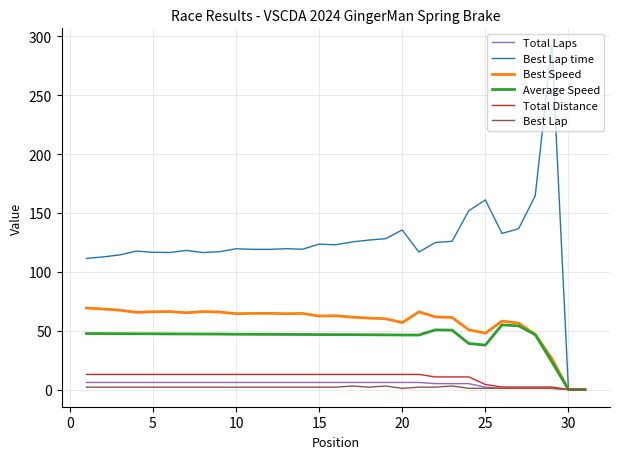

True or false: Best Speed has more than 2 points higher than both neighbors.

True